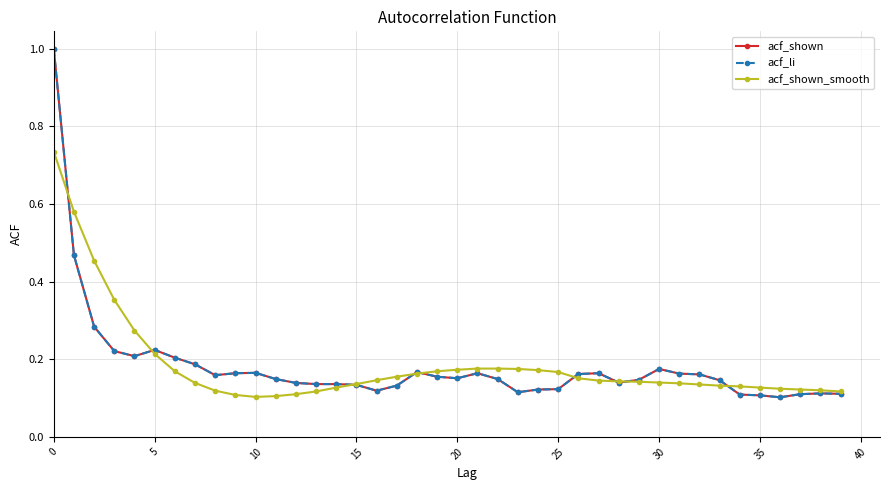

How many lines are shown in the chart?

3